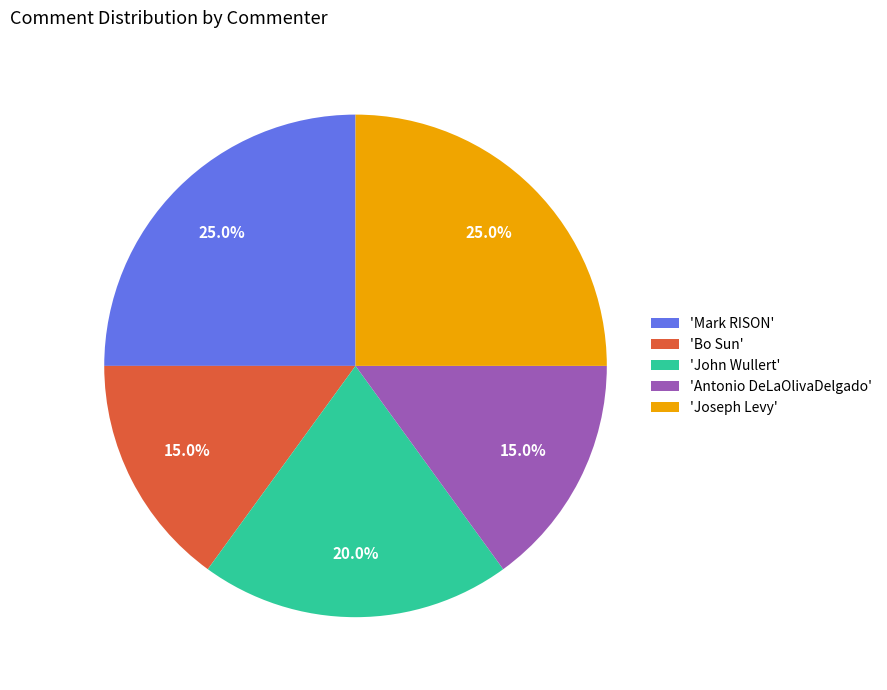

What is the ratio of the value at 'Mark RISON' to the value at 'Joseph Levy'?

1.0